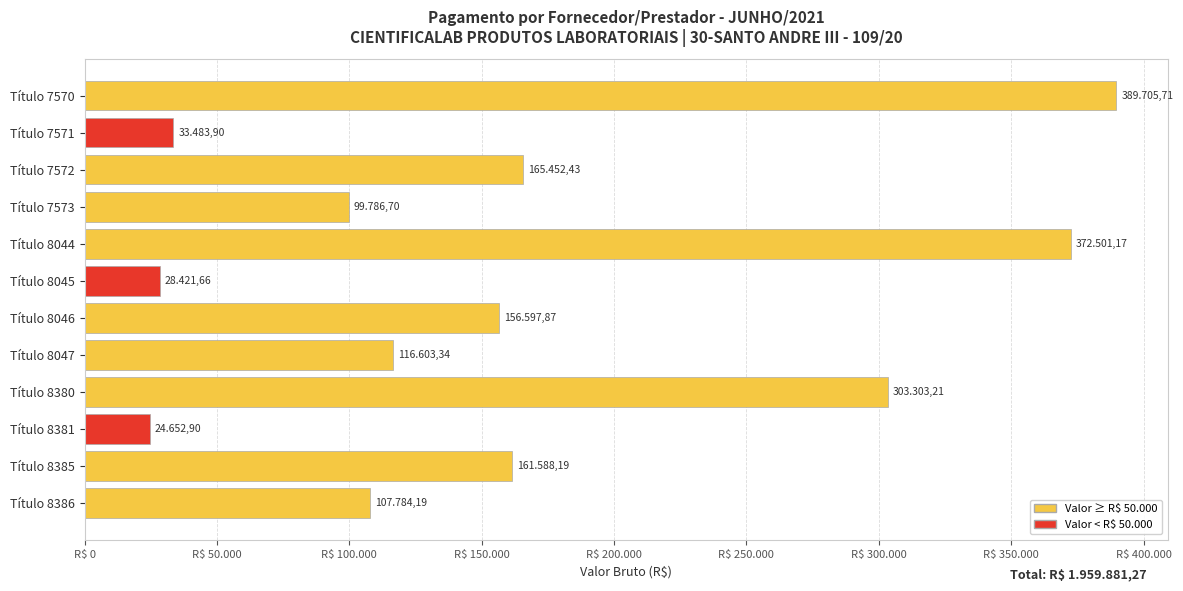

What is the average value?

163323.4